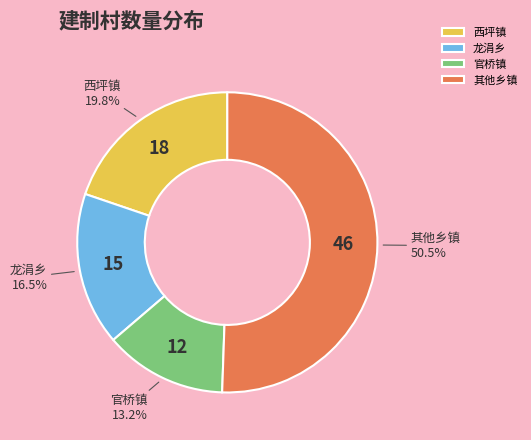

Count the number of slices in the pie.

4